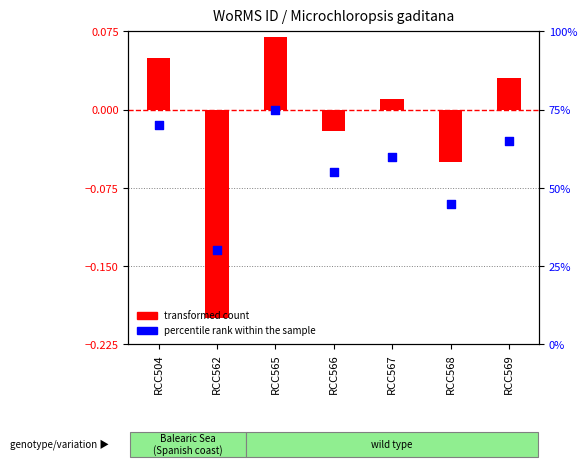

At which category is the sum across all series the highest?

RCC565